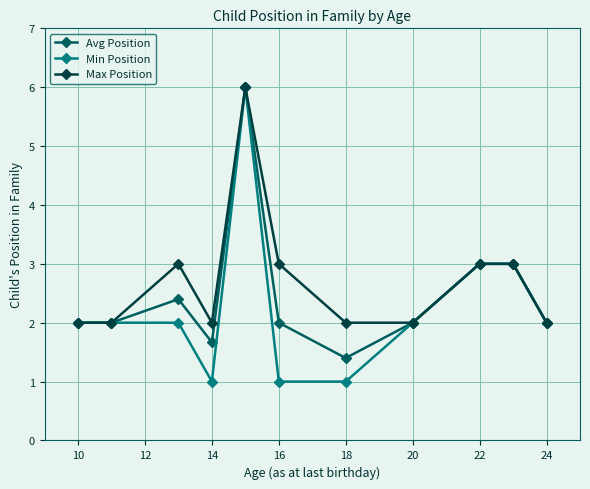

True or false: Max Position has more than 1 interior local peaks.

True